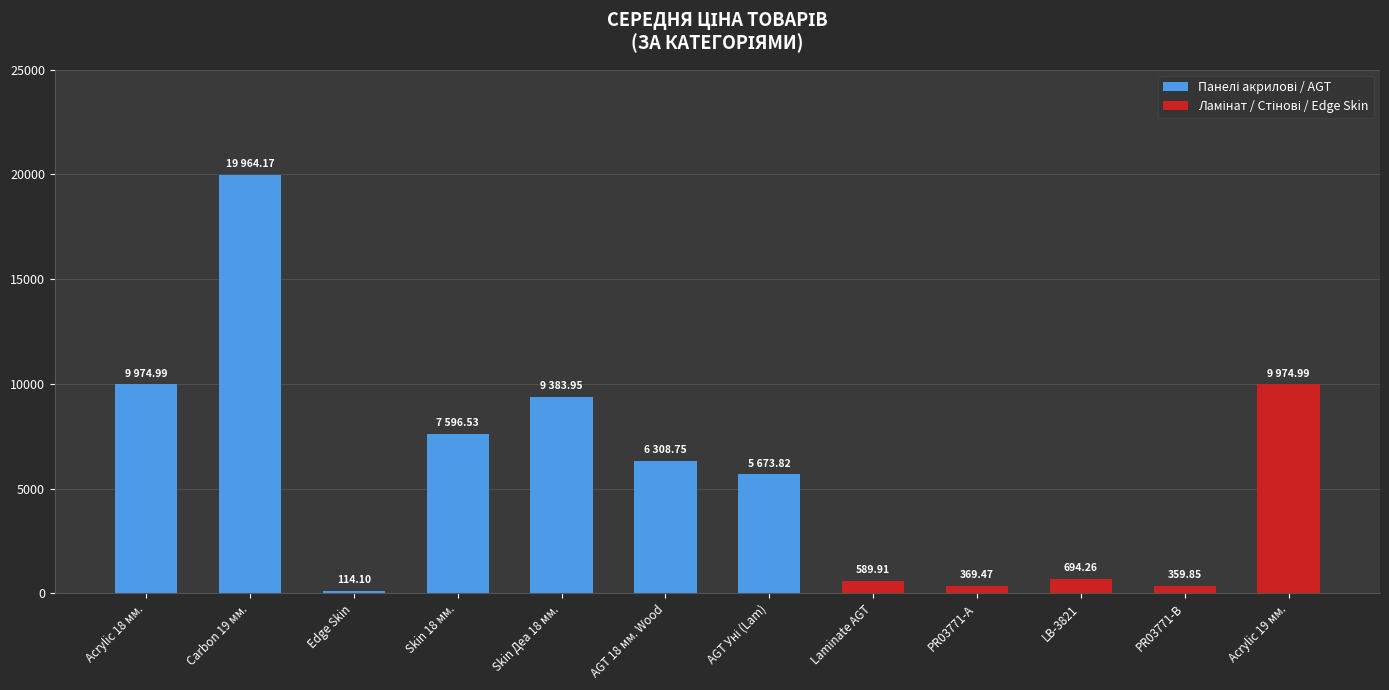

Reading left to right, what are all the values shown in this chart?

9975.0	19964.2	114.1	7596.5	9384.0	6308.8	5673.8	589.9	369.5	694.3	359.9	9975.0